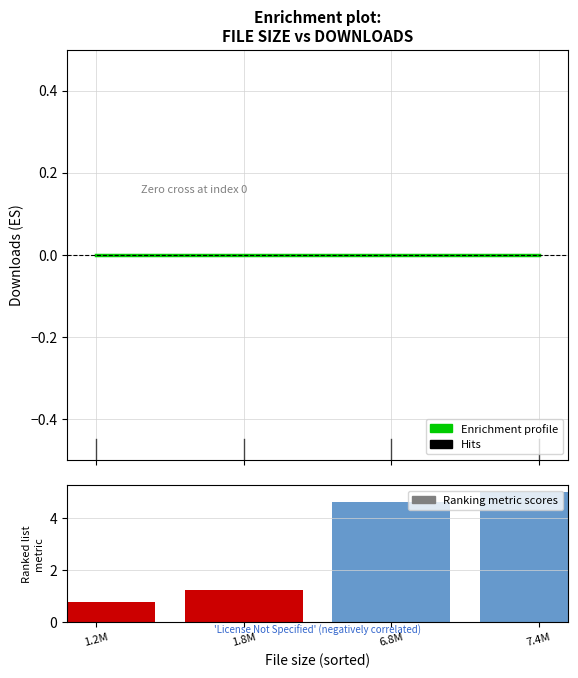

Count the number of categories in the chart.

4